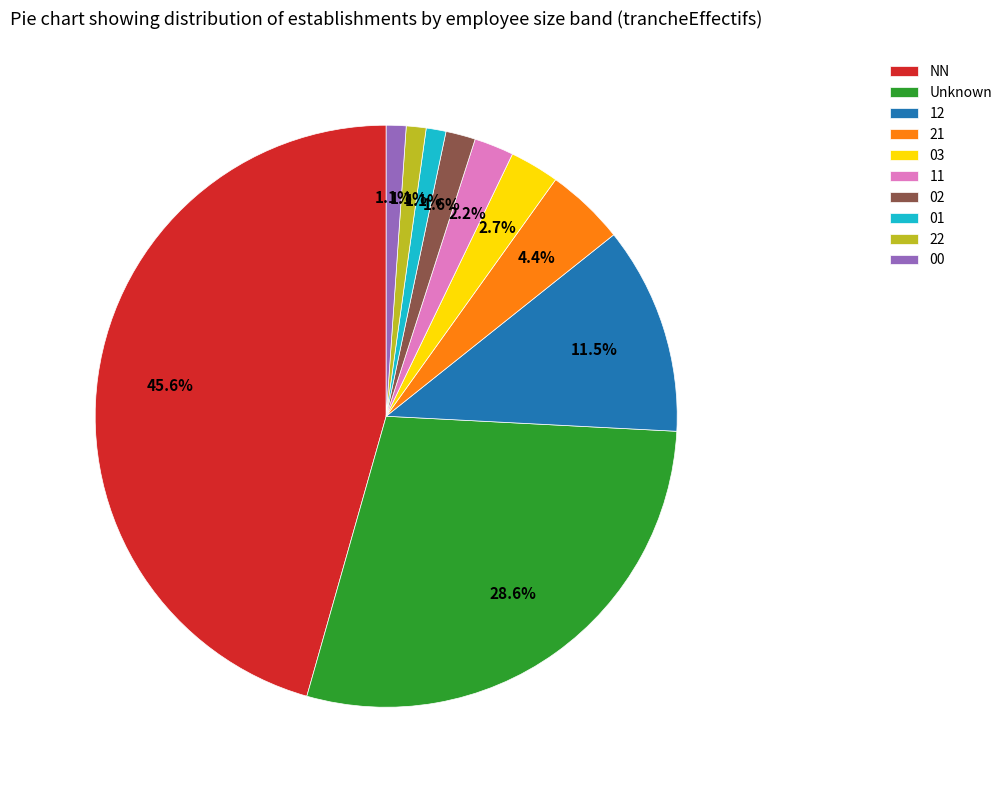

Which has a higher value, 01 or 11?

11